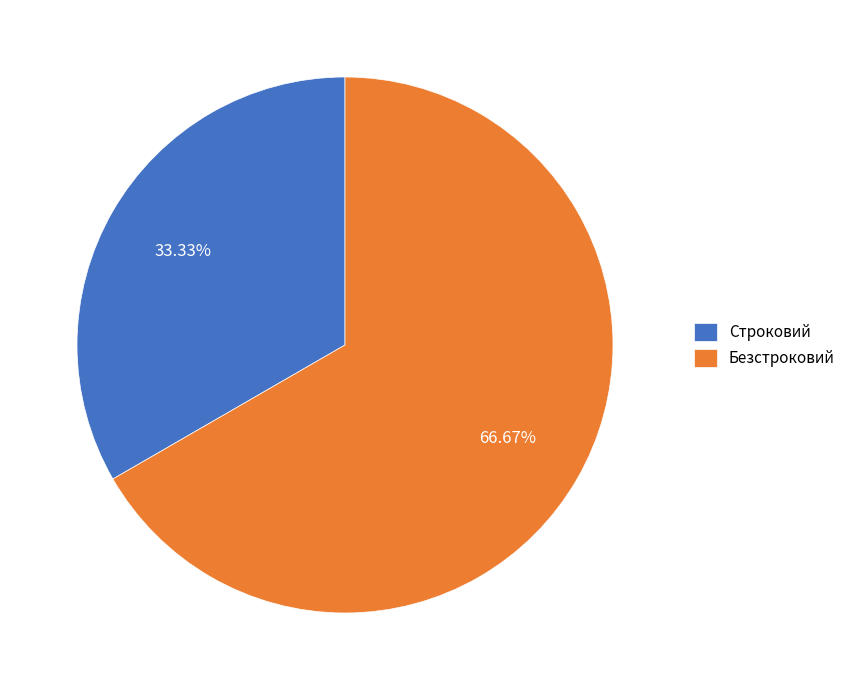

To the nearest percent, what portion does Строковий represent?

33%